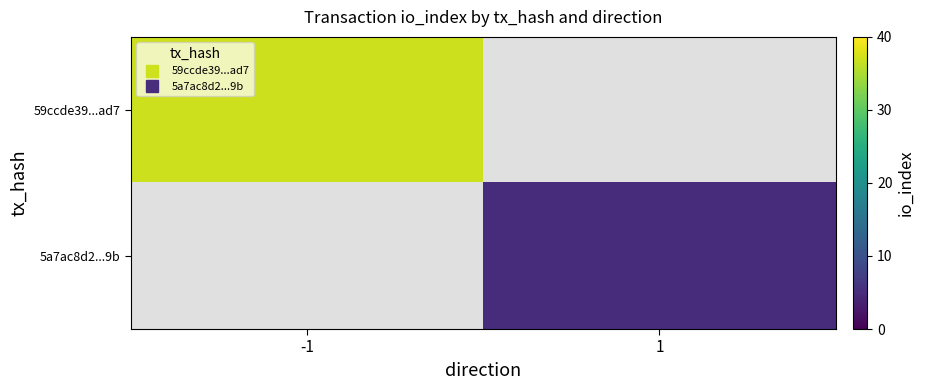

How many series are shown in this chart?

2